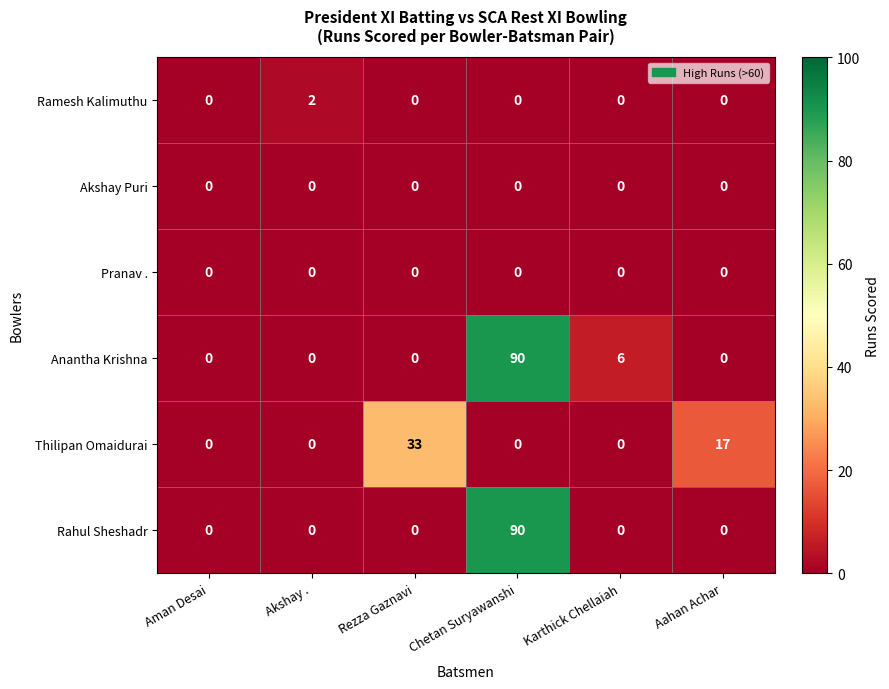

Is it true that Ramesh Kalimuthu equals 1 at Chetan Suryawanshi?

False